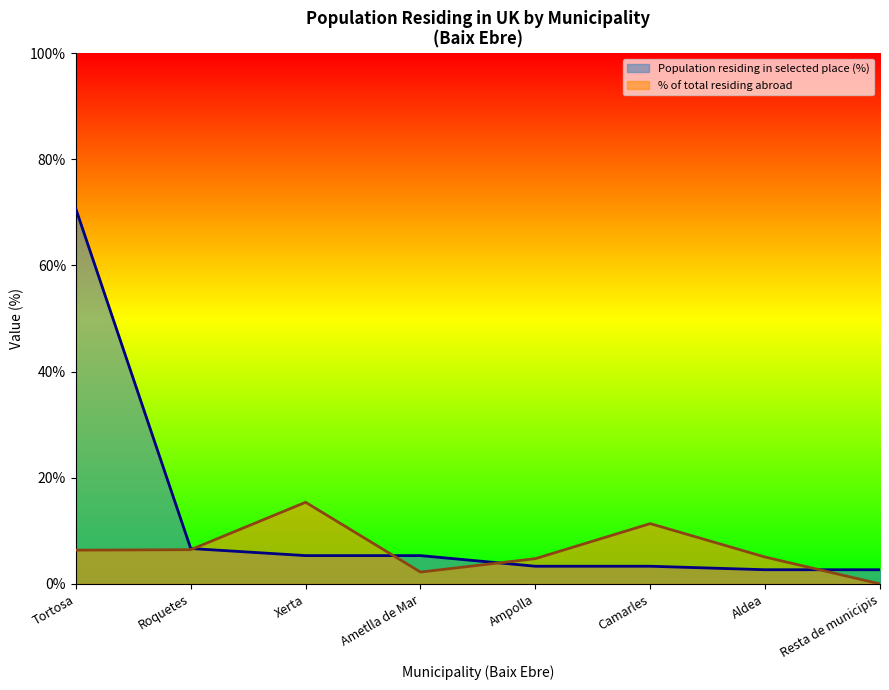

What position from the left is Aldea?

7